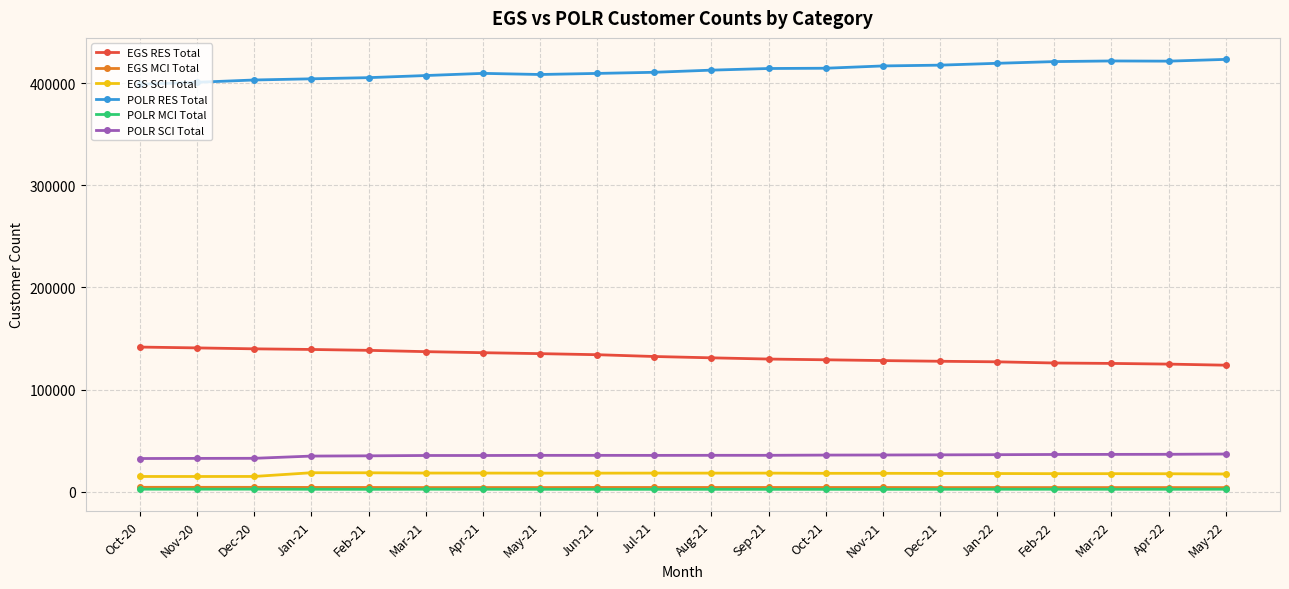

True or false: POLR MCI Total has more than 2 points higher than both neighbors.

True